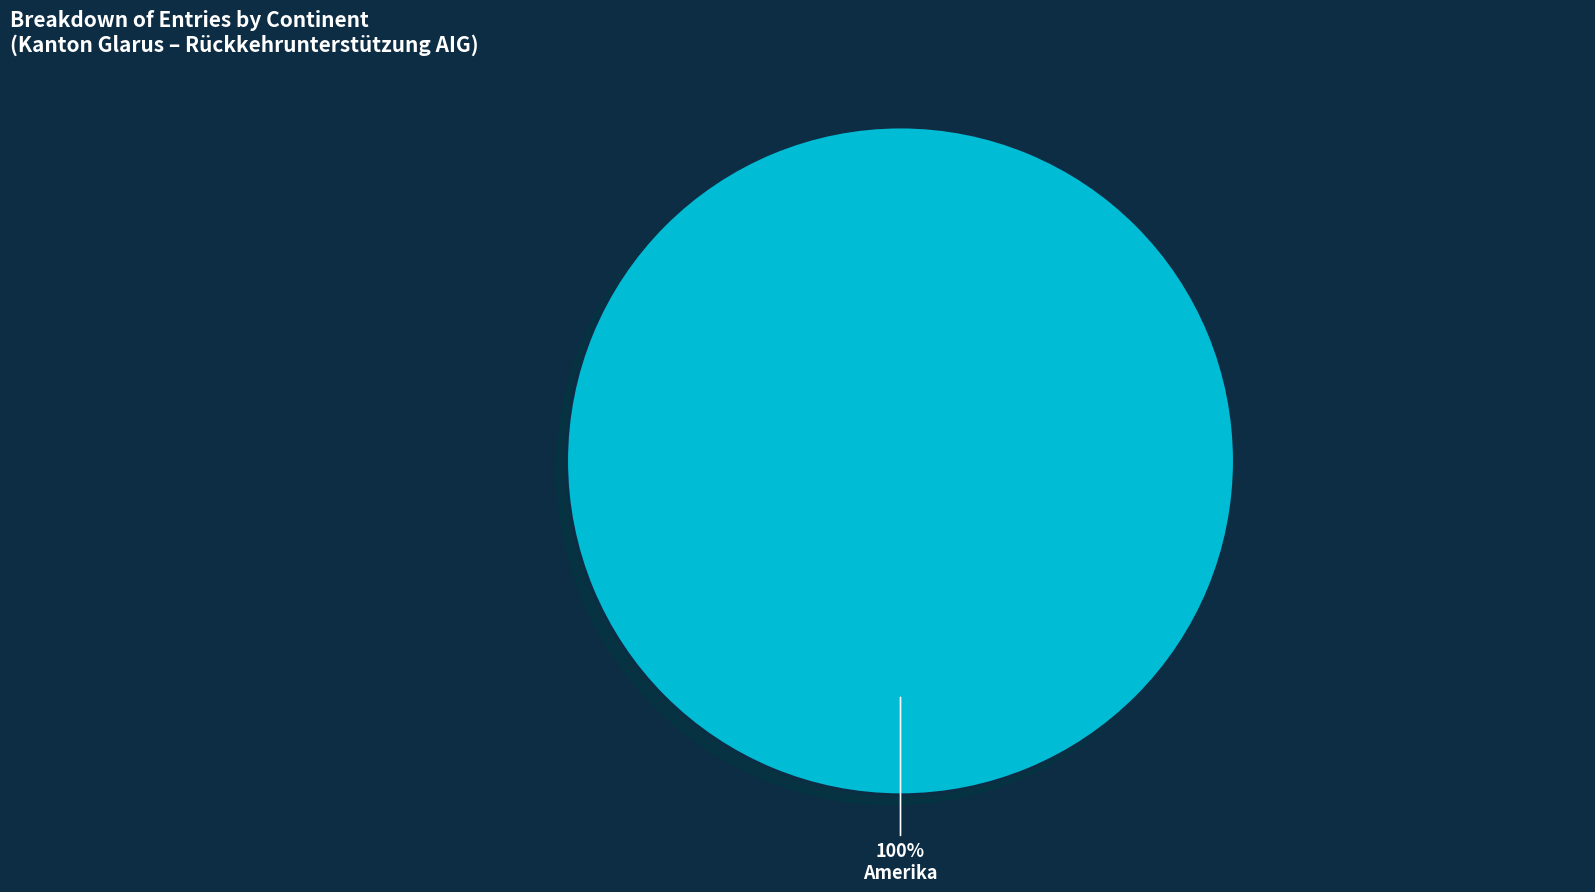

The Amerika slice represents 100% of the pie. True or false?

True